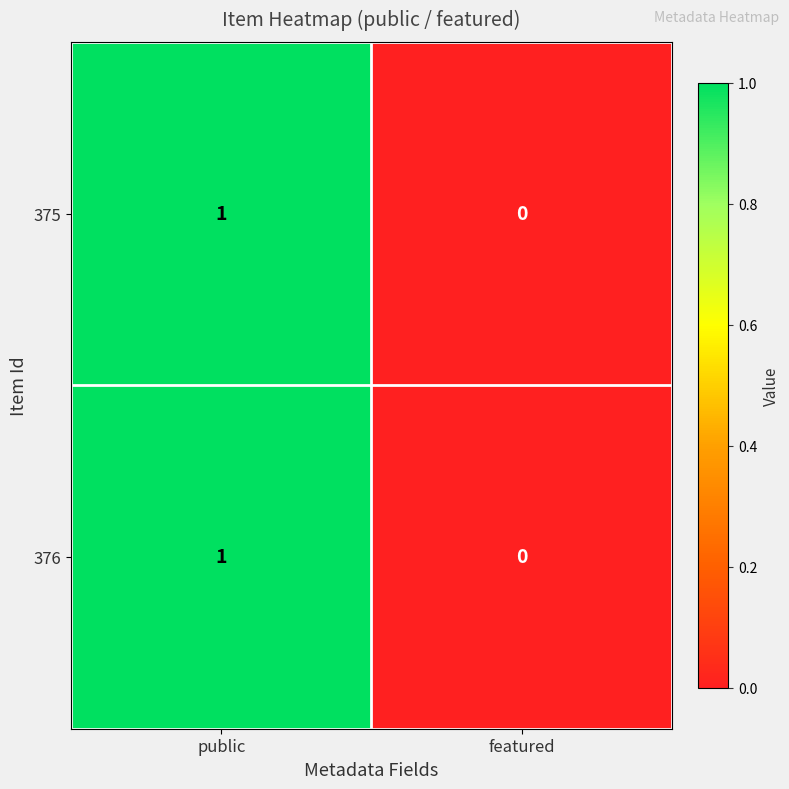

At which category is the sum across all series the highest?

public